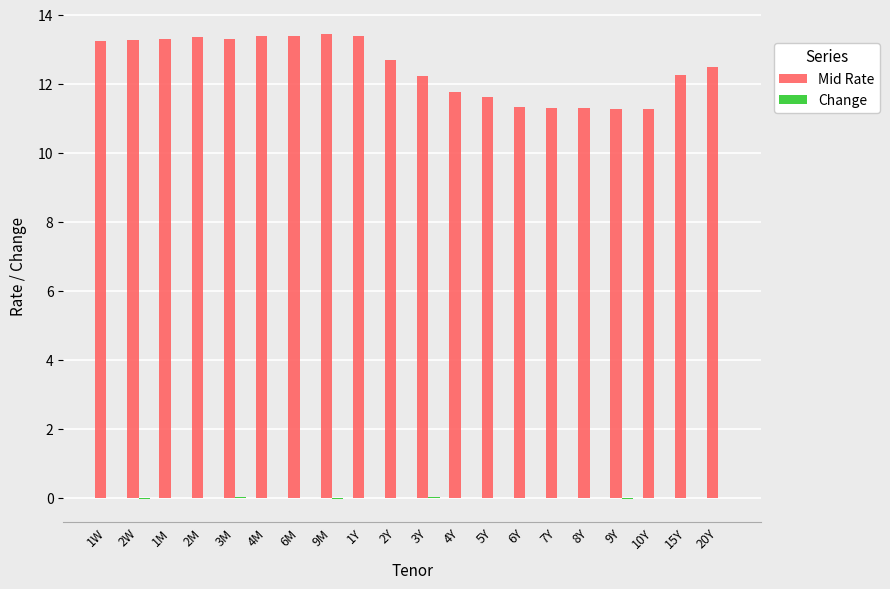

The value of Mid Rate at 6Y is 19.6. True or false?

False